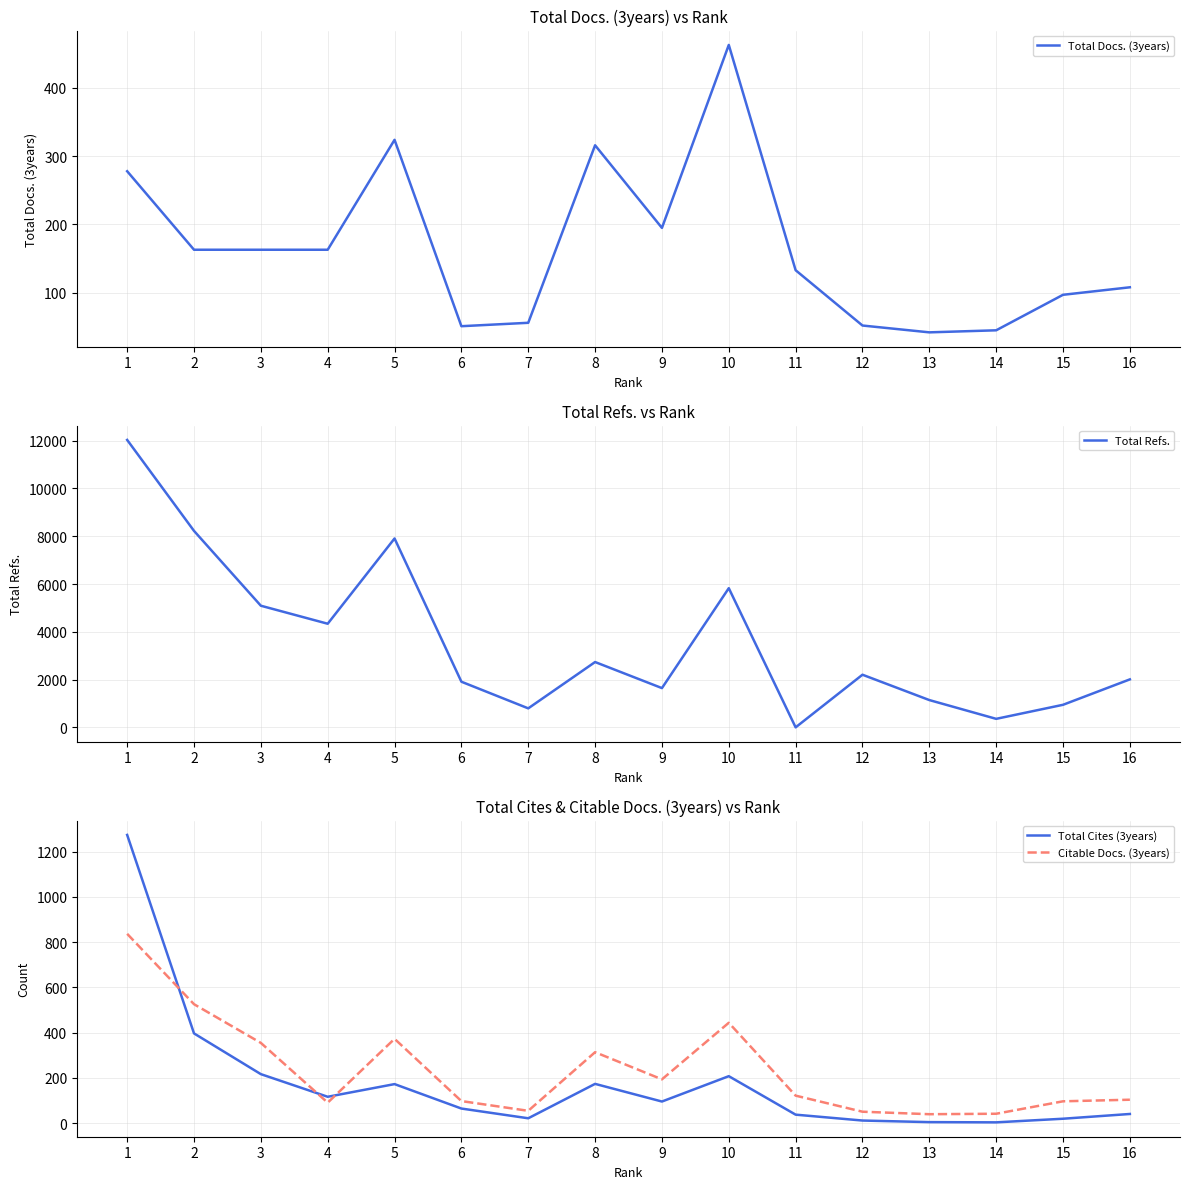

How many data points in Citable Docs. (3years) are above 122?

7